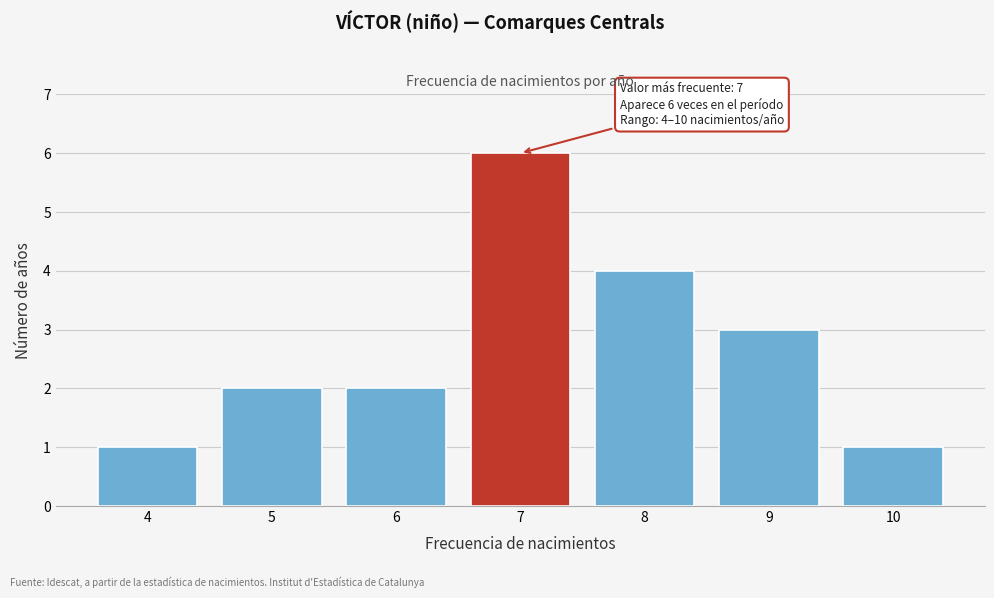

Reading left to right, what are all the values shown in this chart?

4=1	5=2	6=2	7=6	8=4	9=3	10=1